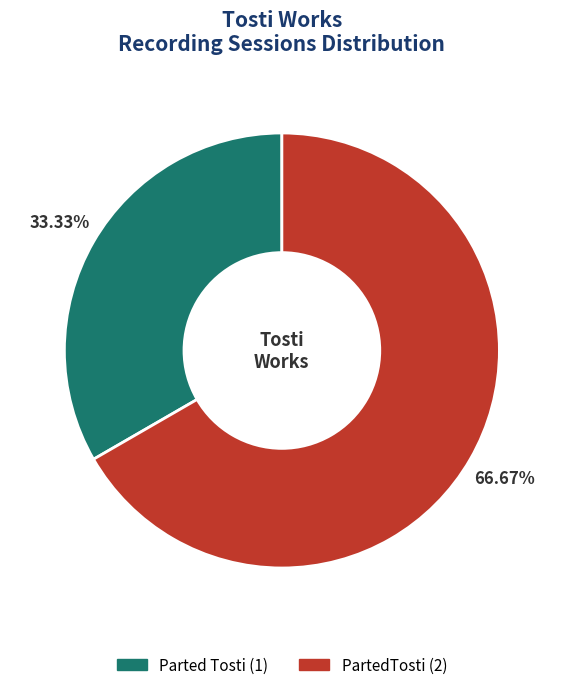

To the nearest percent, what is the difference between the PartedTosti and Parted Tosti slice percentages?

33%